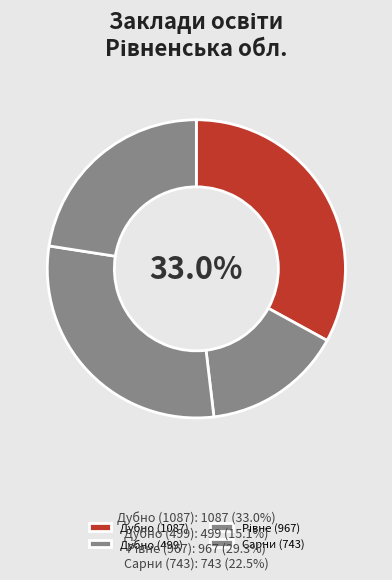

To the nearest percent, what is the average slice percentage?

25%